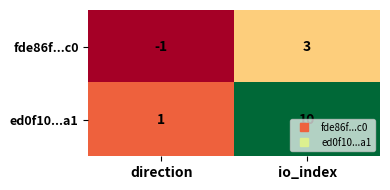

What is the approximate value of ed0f10...a1 at io_index?

10